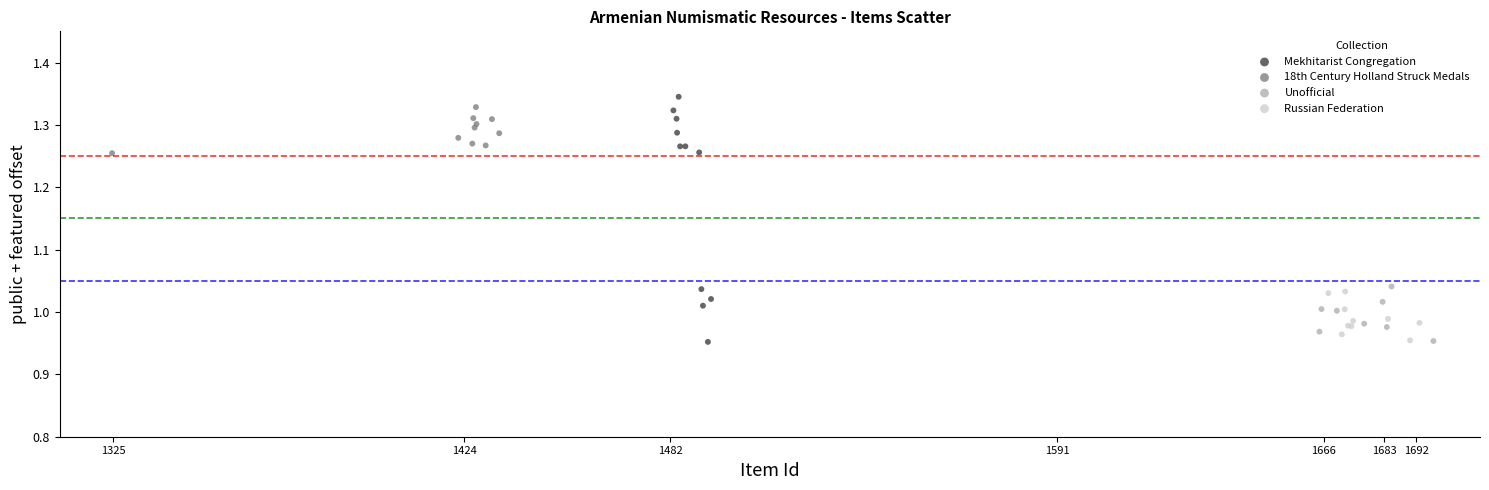

Which series has the largest Y range (max minus min)?

Mekhitarist Congregation